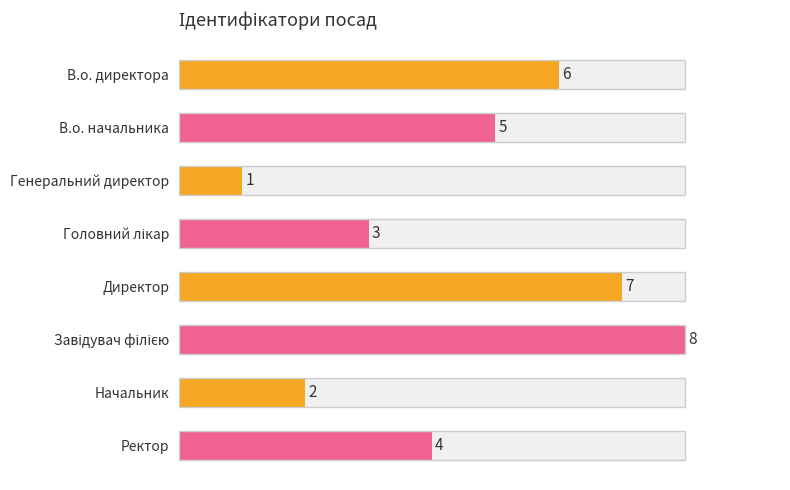

Is it true that the value at Директор is 5?

False